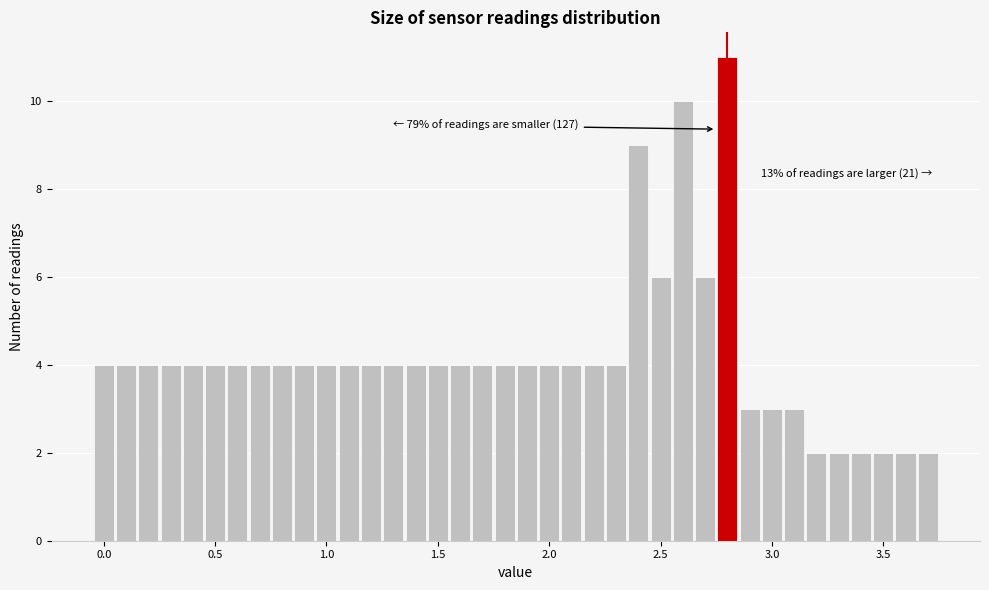

Read against the x-axis, roughly where is the centre of the tallest bar?

2.80